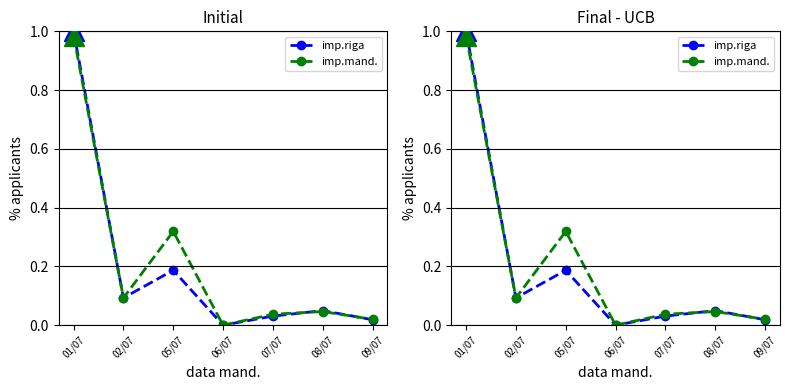

How many lines are shown in the chart?

2